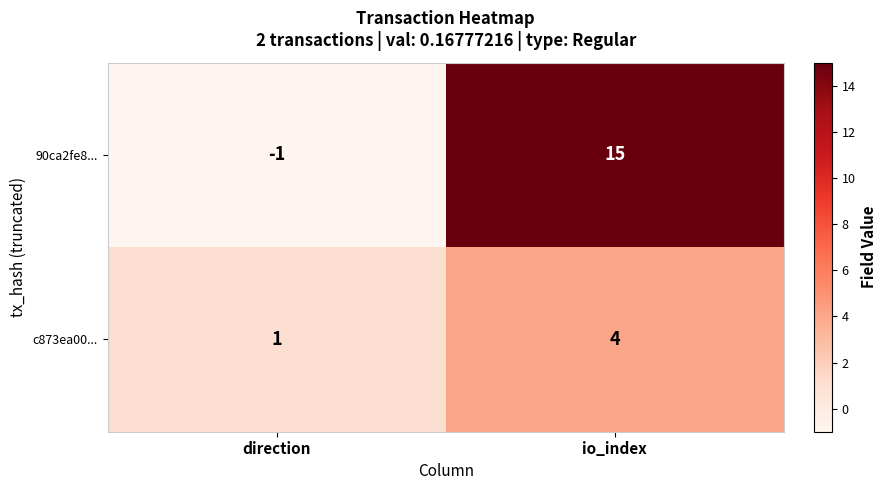

What is the greatest value displayed?

15